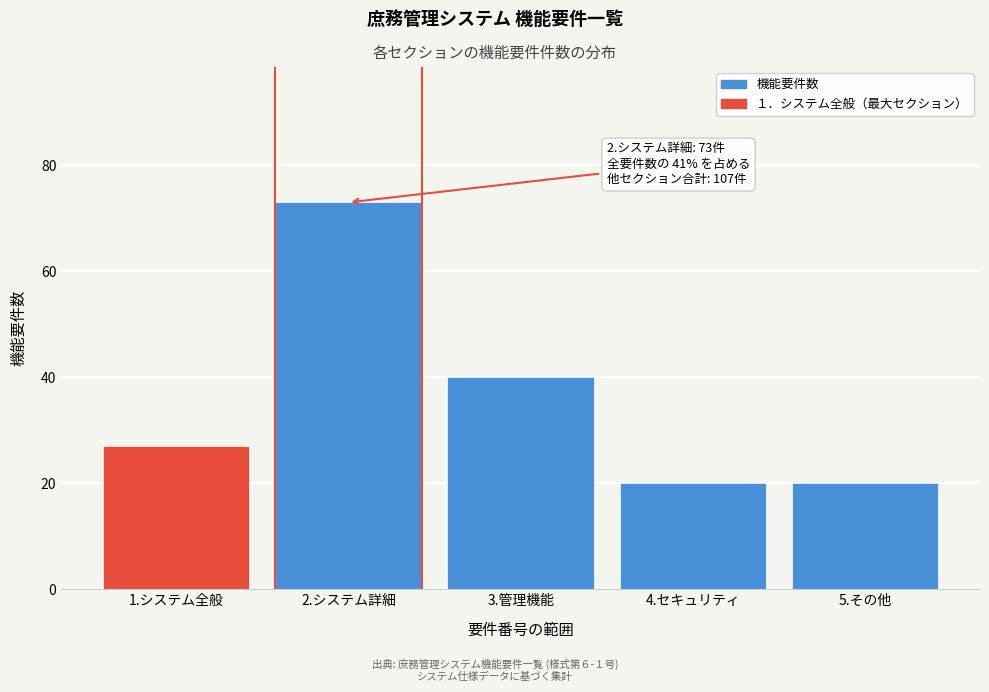

Reading right to left, what are all the values shown in this chart?

20	20	40	73	27